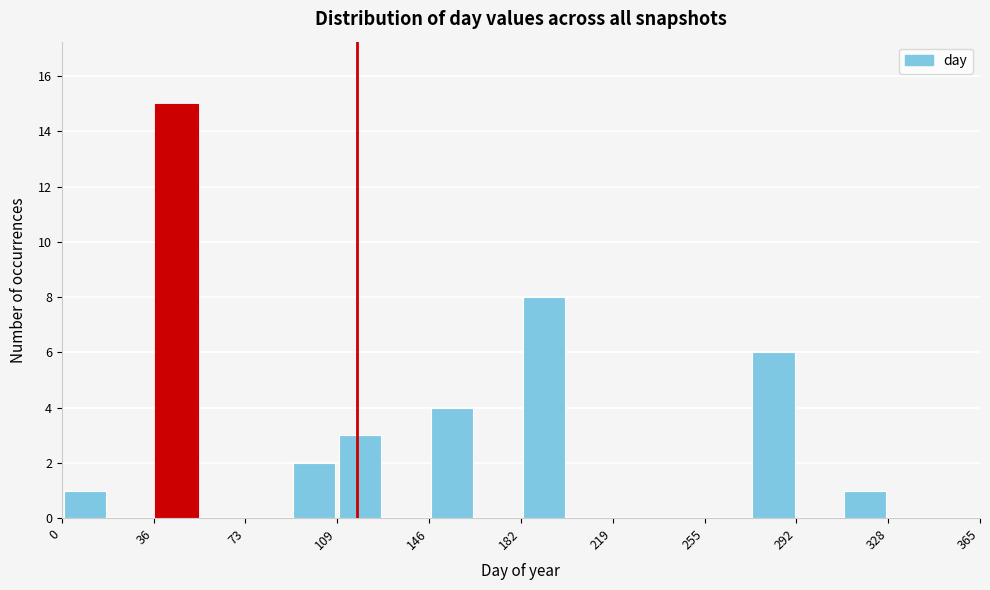

Read against the x-axis, roughly where is the centre of the tallest bar?

45